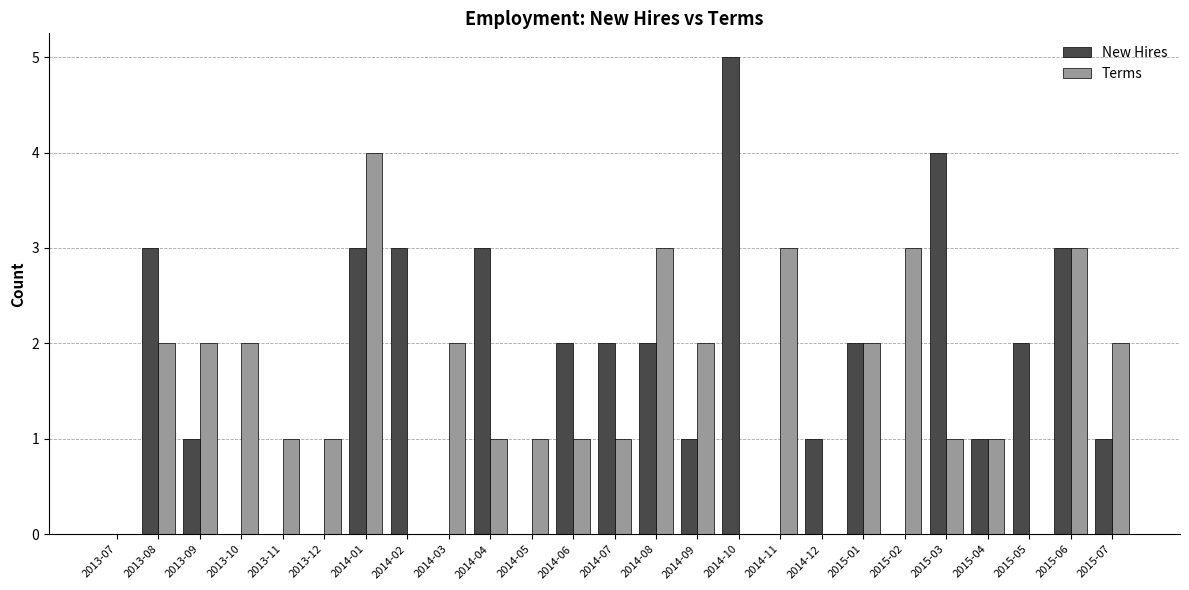

What is the maximum value shown in the chart?

5